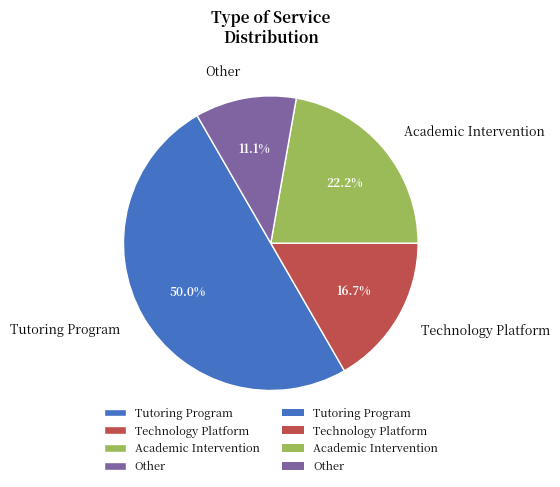

The Technology Platform slice represents 2% of the pie. True or false?

False